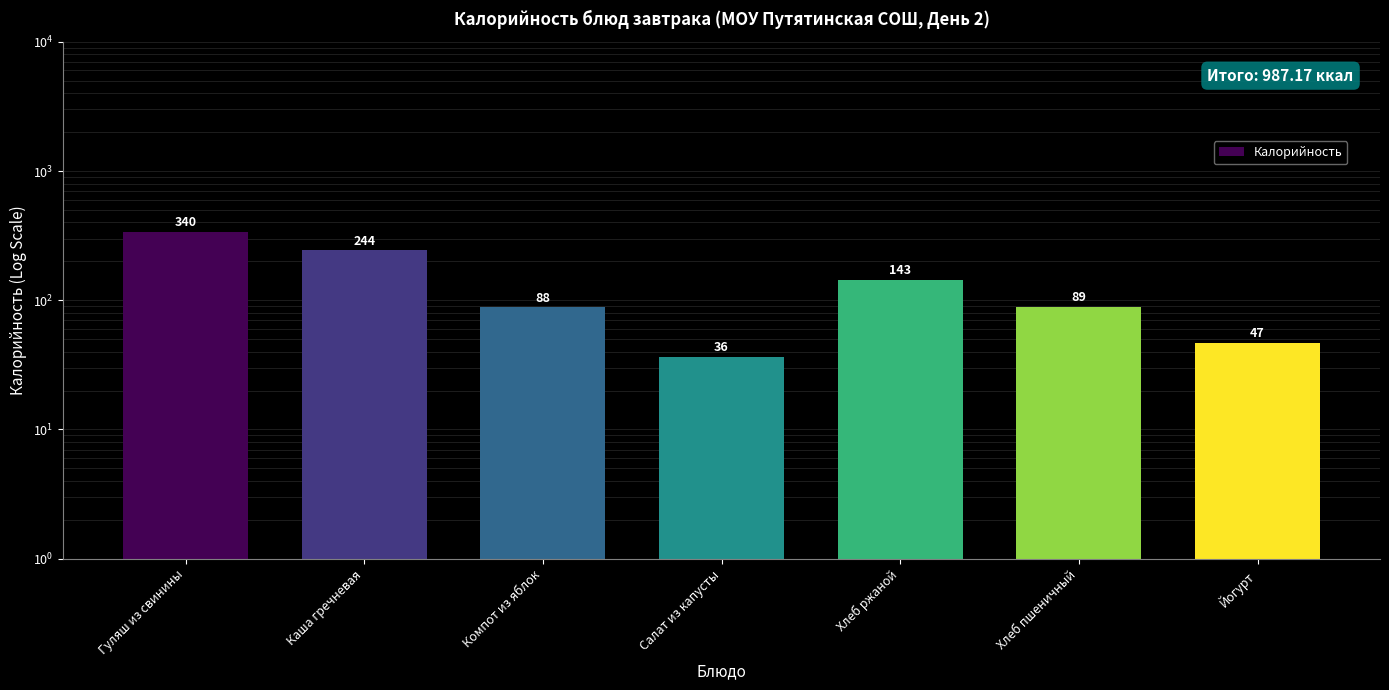

Approximately how many times larger is the value at Компот из яблок compared to Салат из капусты?

2.4